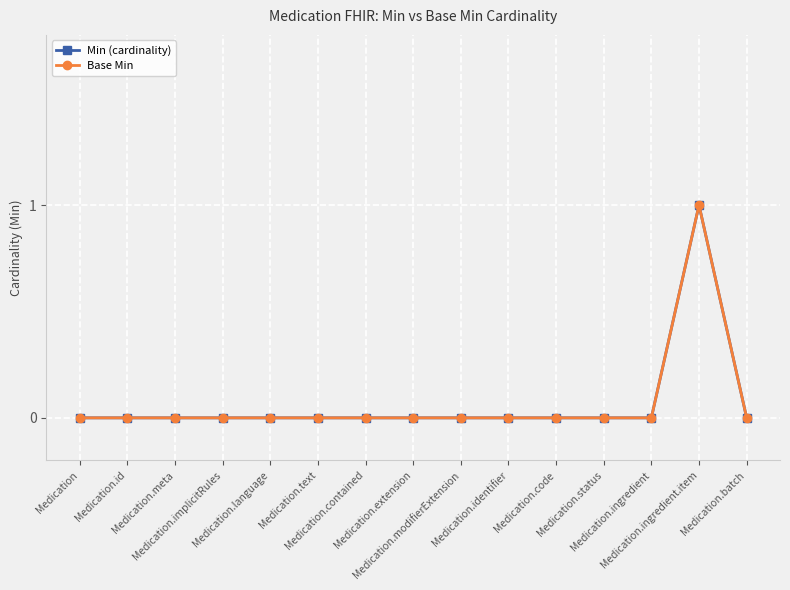

Is this an area chart (filled region under the line)?

No